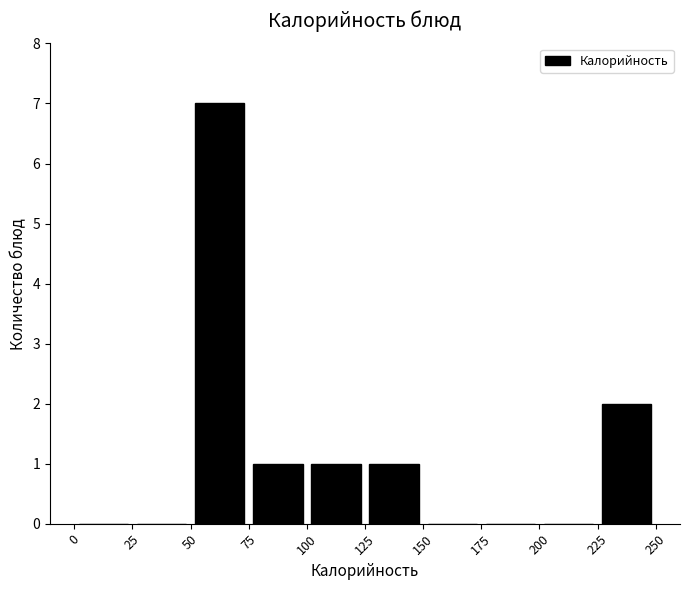

Reading left to right, list every bar in this chart as the range it spans on the x-axis followed by its height. The values are not printed on the chart, so give them approximately, as read against the axis.

0 to 25: 0
25 to 50: 0
50 to 75: 7
75 to 100: 1
100 to 125: 1
125 to 150: 1
150 to 175: 0
175 to 200: 0
200 to 225: 0
225 to 250: 2